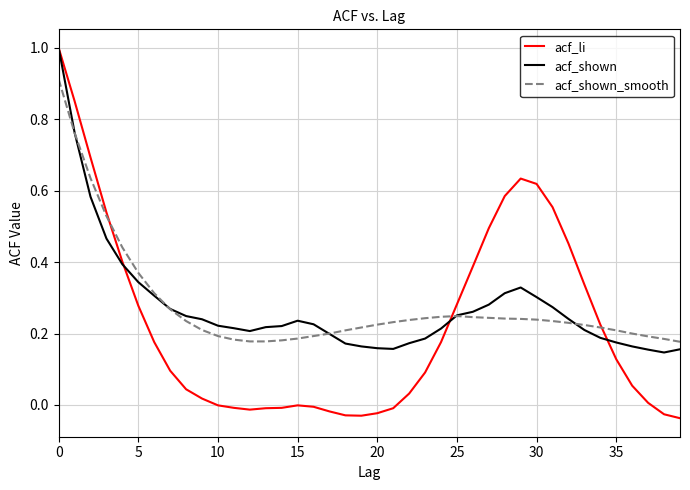

Which series has the largest range (max minus min)?

acf_li